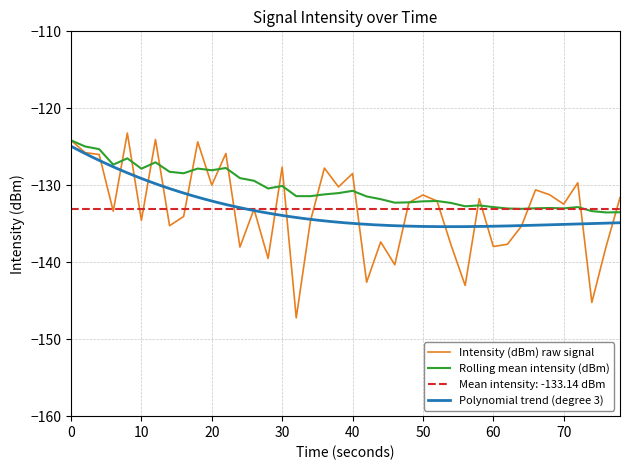

What is the value of the 1st point from the left?

-124.2